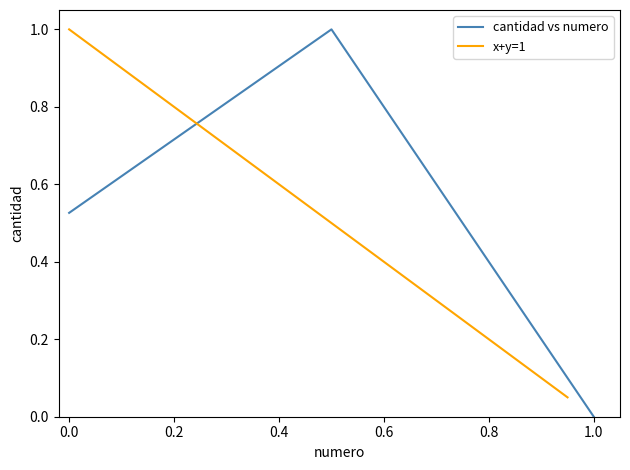

Reading right to left, extract all data points from this chart.

0.0	1.0	0.5